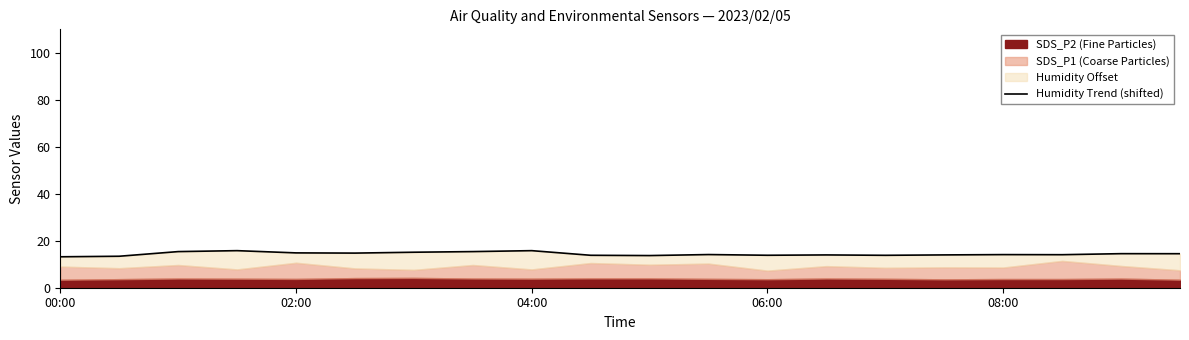

Approximately how many times larger is the value at 5 compared to 00:00?

1.1